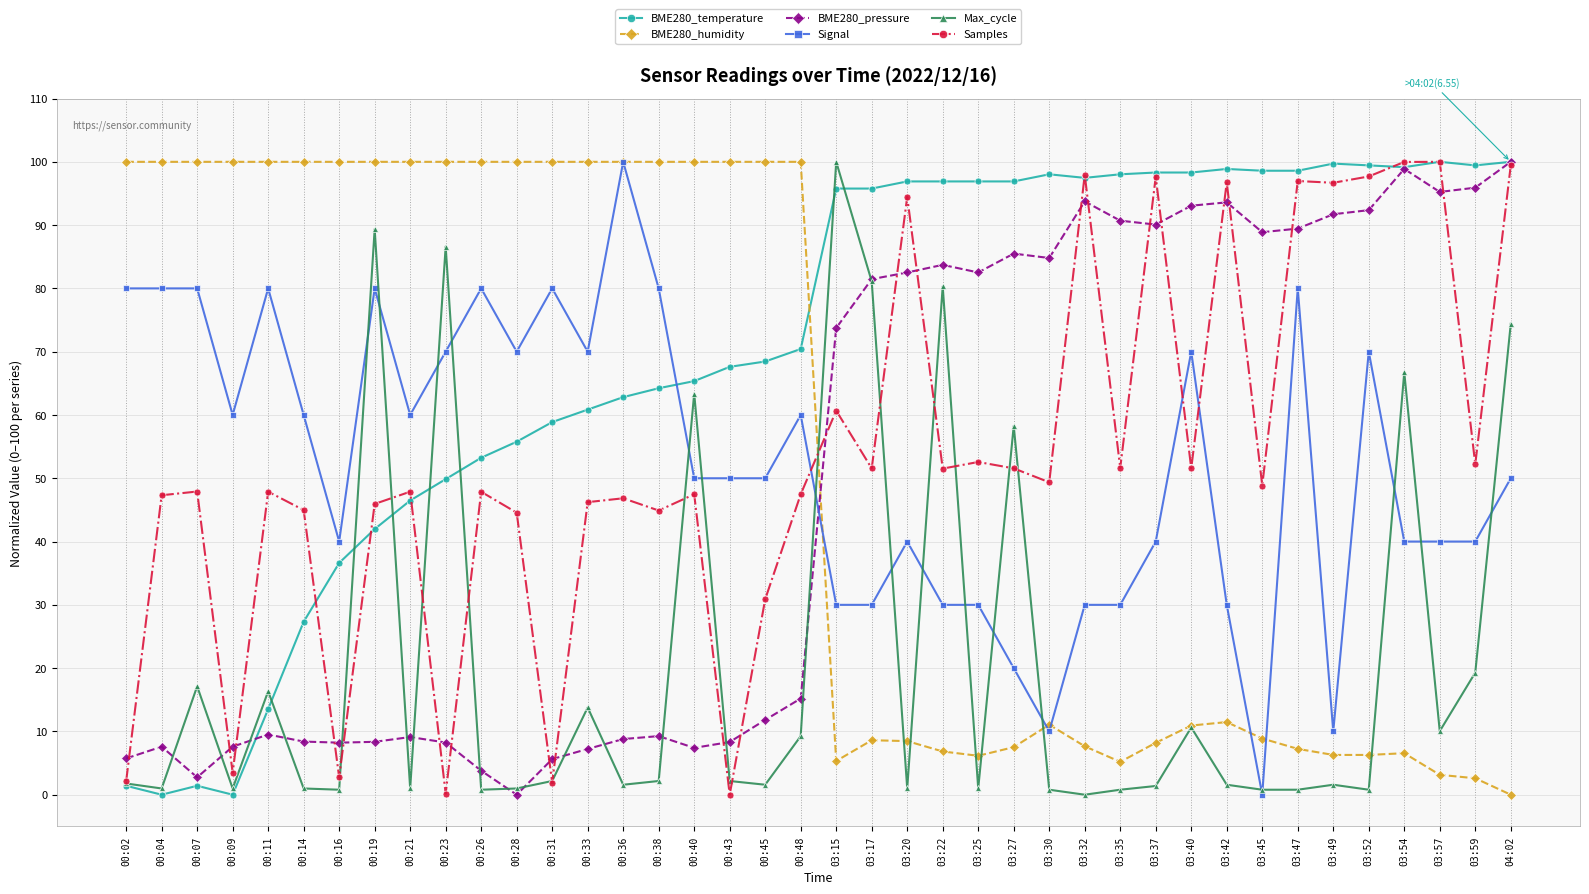

The BME280_temperature series shows 54.0 at 03:17. True or false?

False